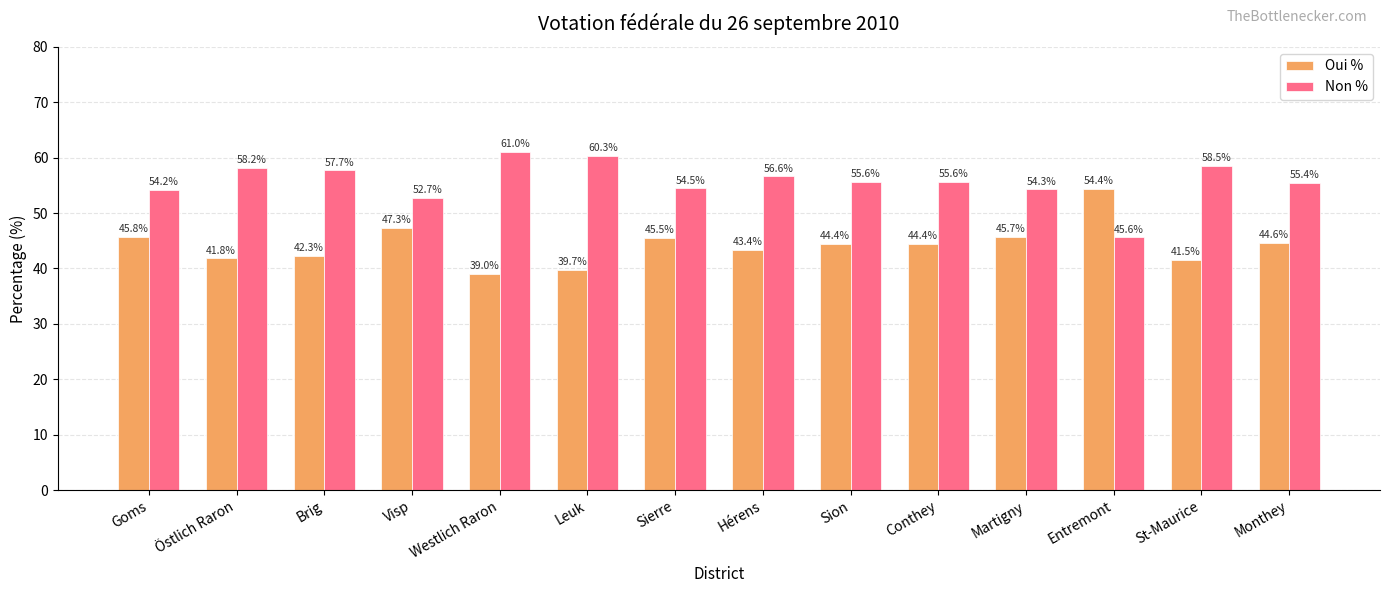

At how many categories does at least one series exceed 60?

2